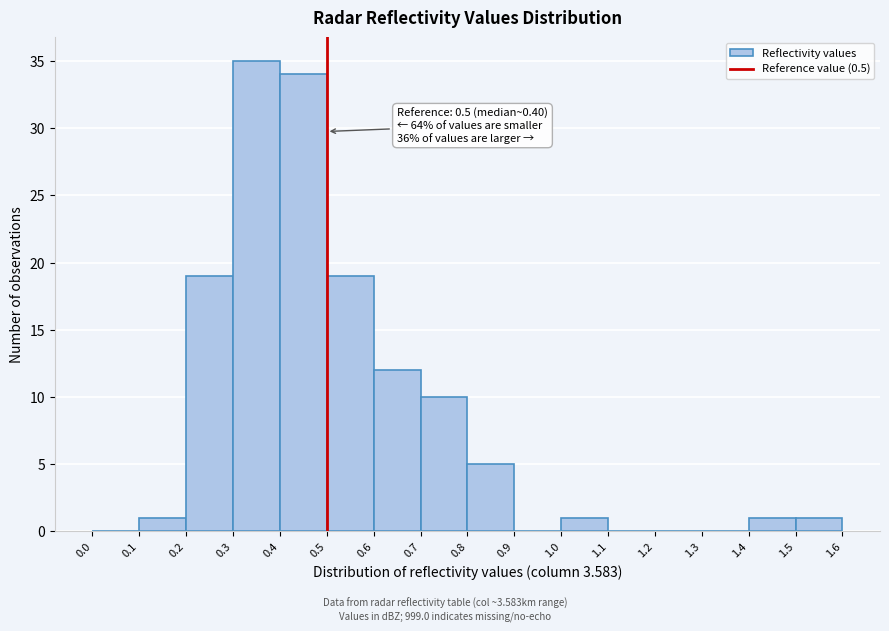

Which range on the x-axis has the tallest bar?

0.3 to 0.4